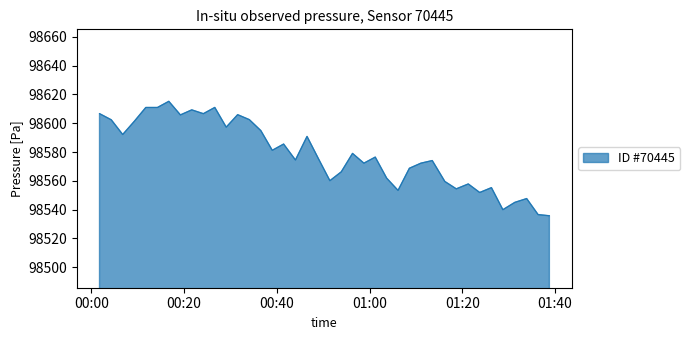

What is the difference between the maximum and minimum values?

79.5